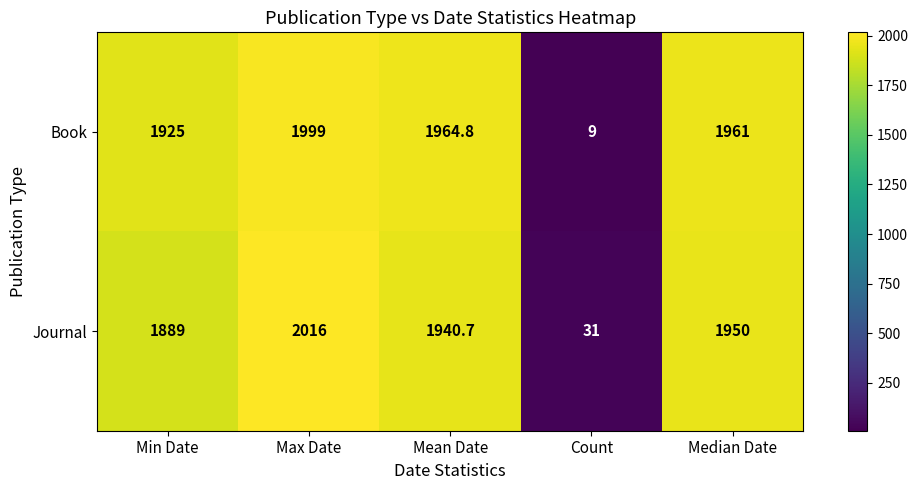

Rank the series by their maximum value, from highest to lowest.

Journal, Book